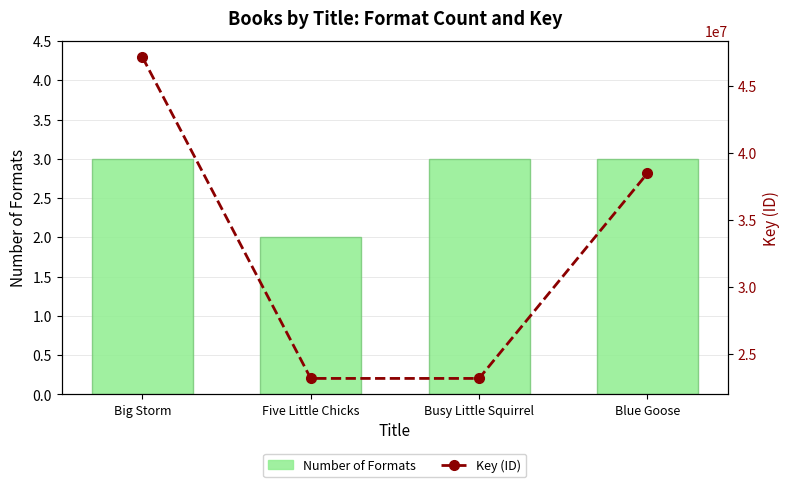

What is the difference between the second highest and second lowest values in the Key (ID) series?

15338450